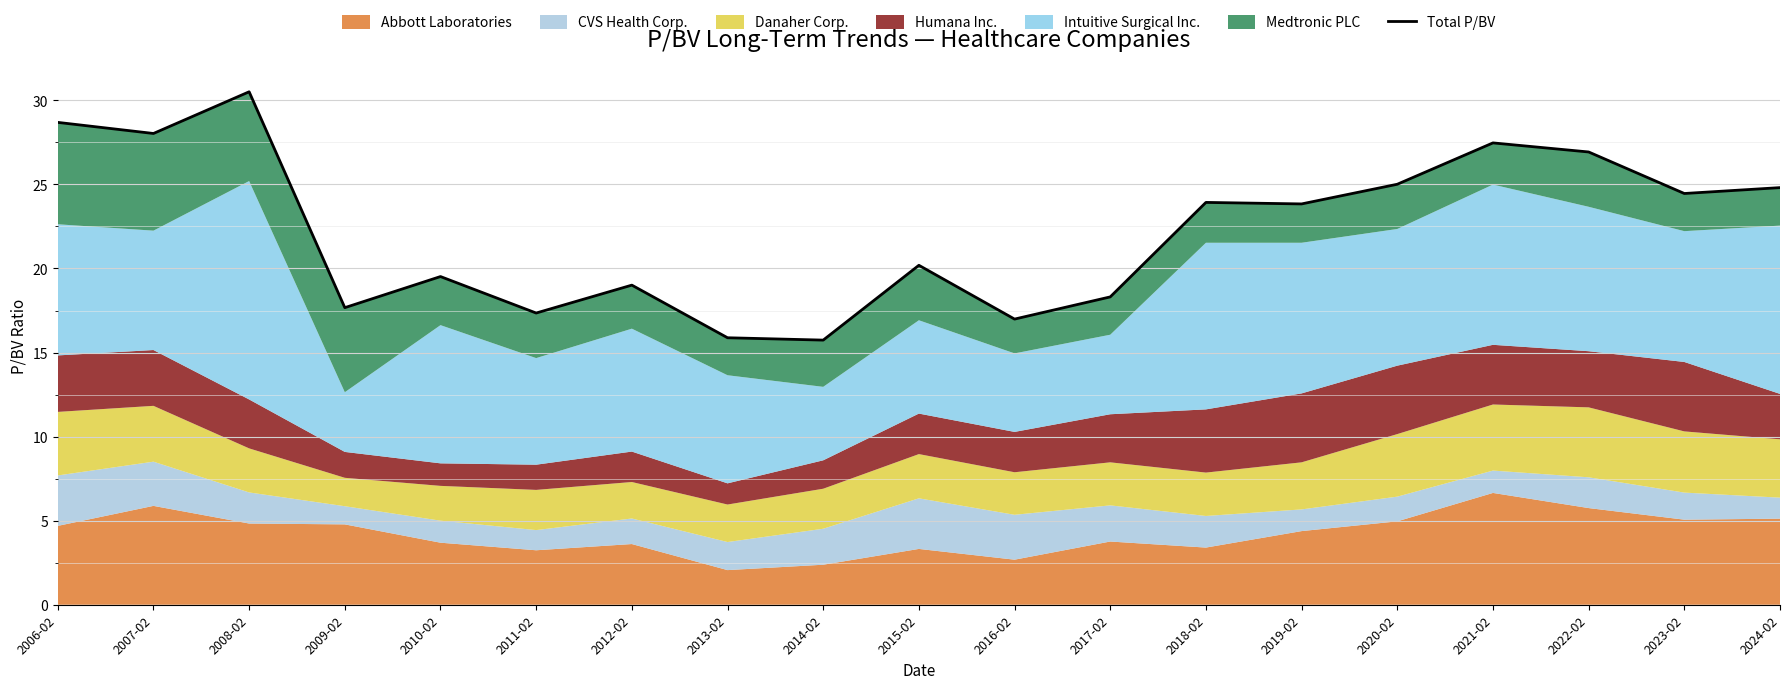

The value at 2016-02 is 28.9. True or false?

False